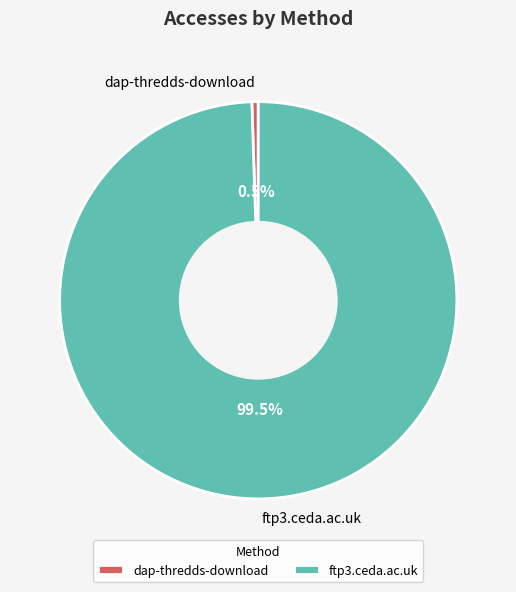

To the nearest percent, what is the difference between the largest and smallest slice percentages?

99%